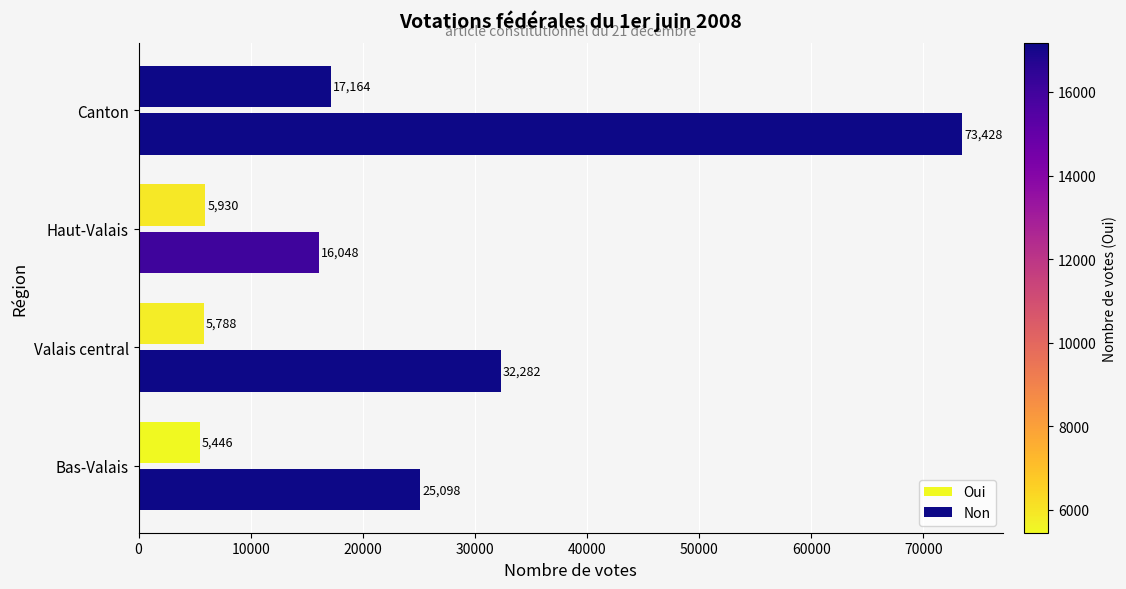

How many data points does each series have?

4